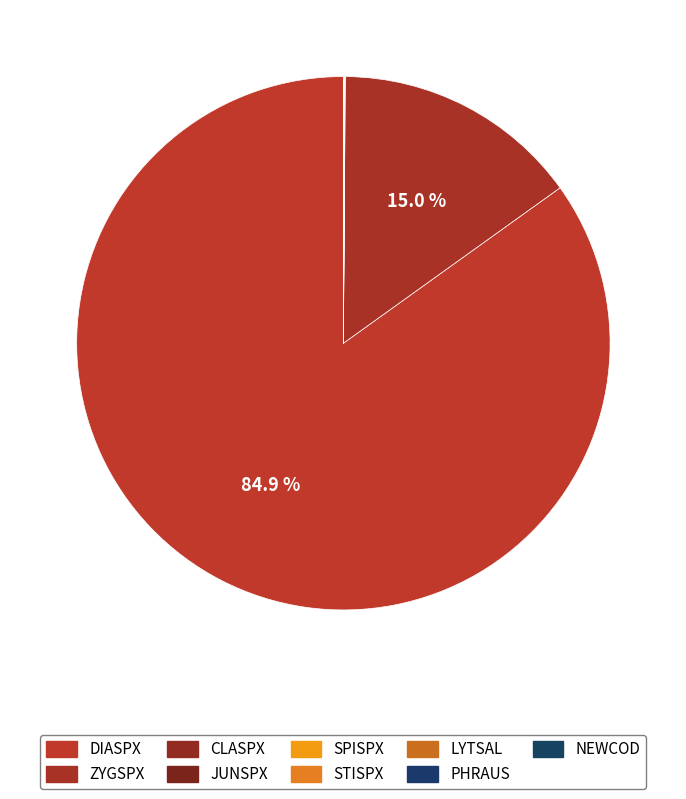

Is the sum of STISPX and NEWCOD greater than half?

No